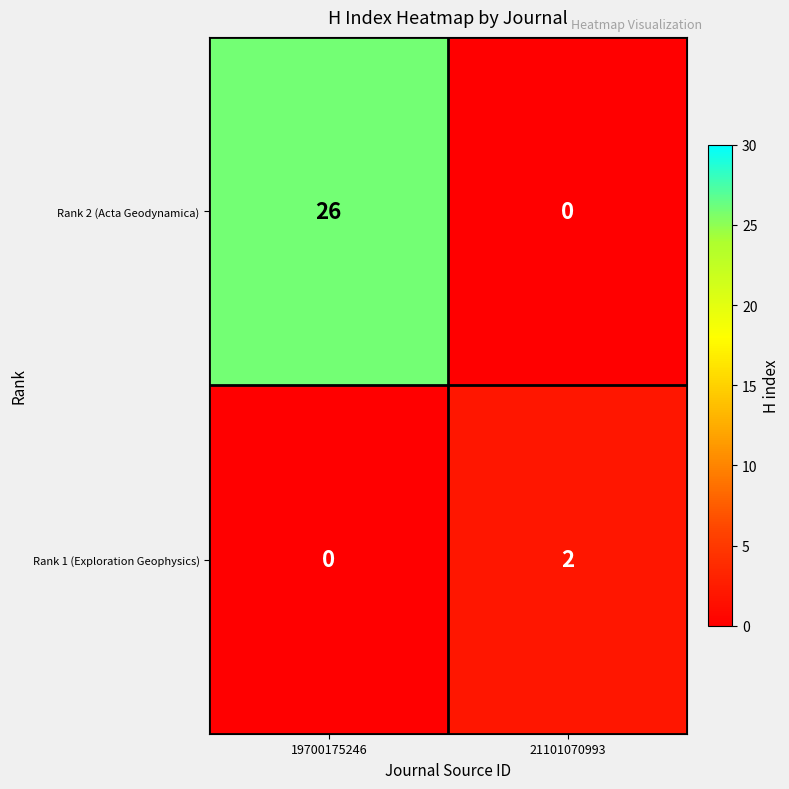

Which category has the highest value across all series?

19700175246